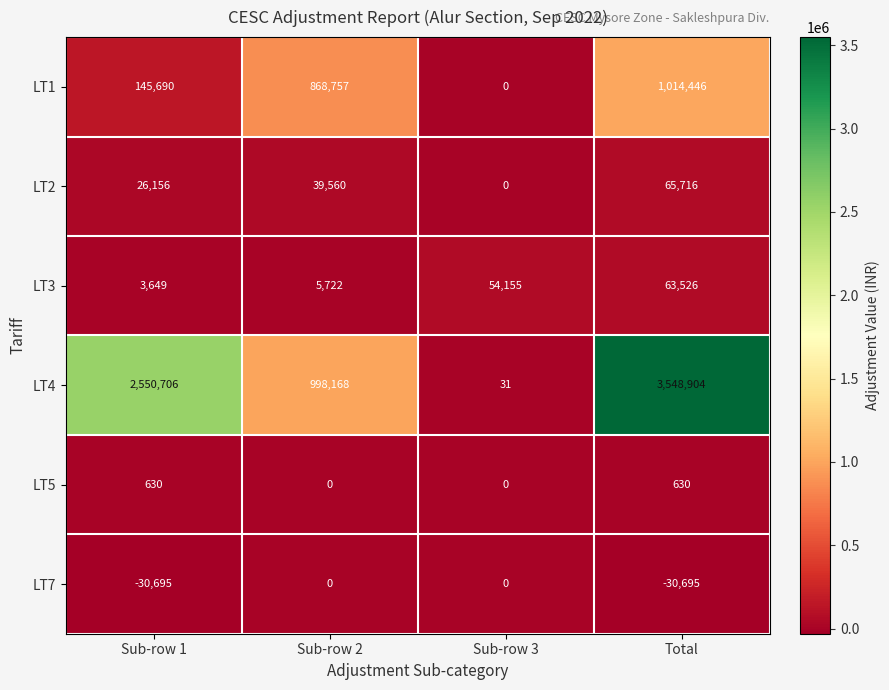

What is the difference between the highest and lowest values at Sub-row 1?

2581401